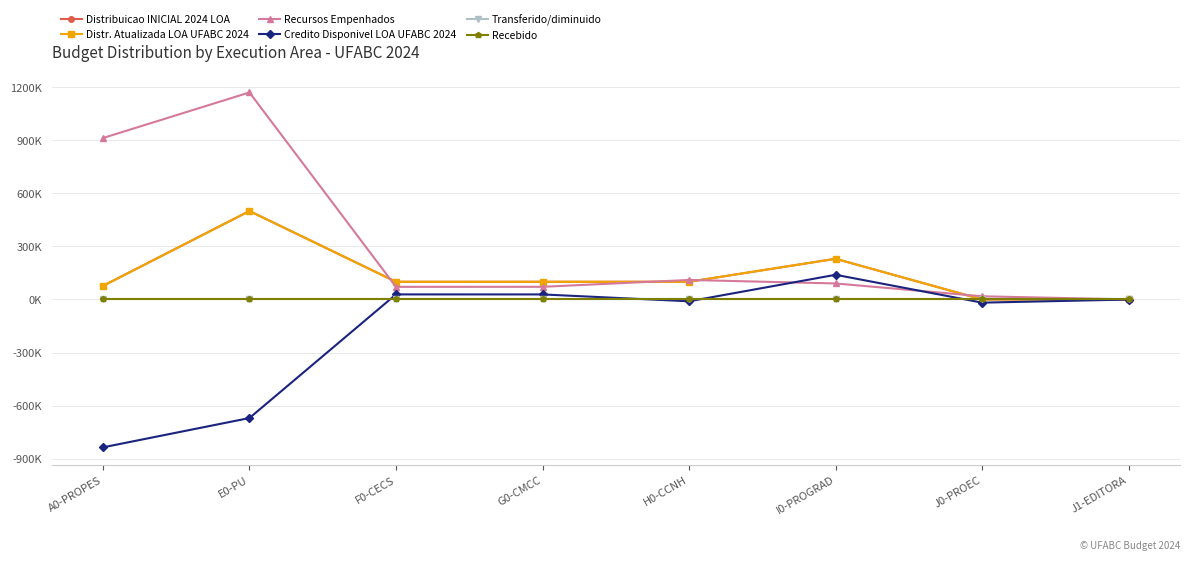

Does the chart have visible grid lines?

Yes